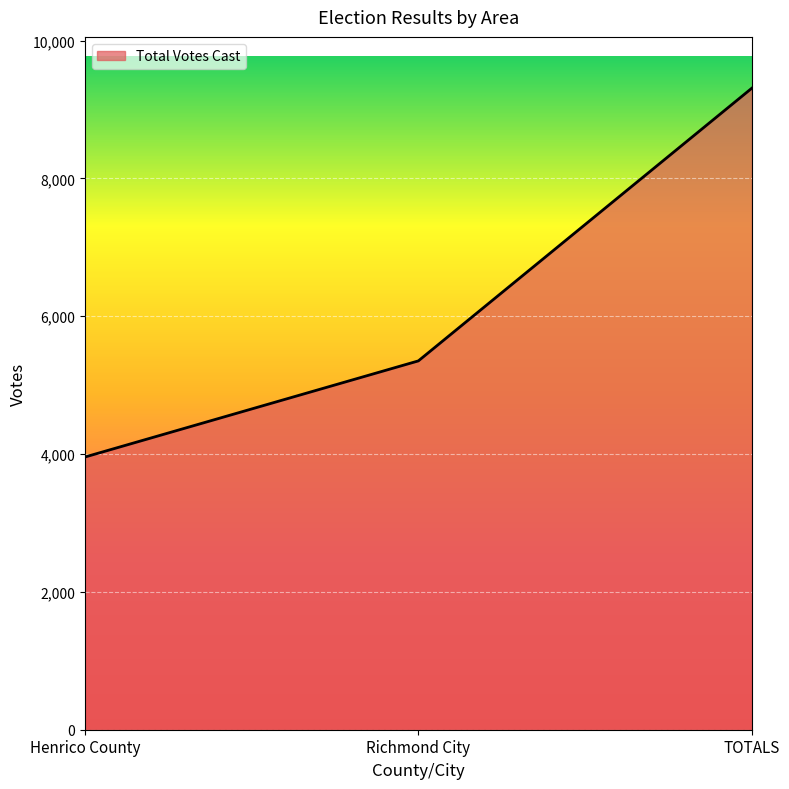

The value at Henrico County is 3957. True or false?

True